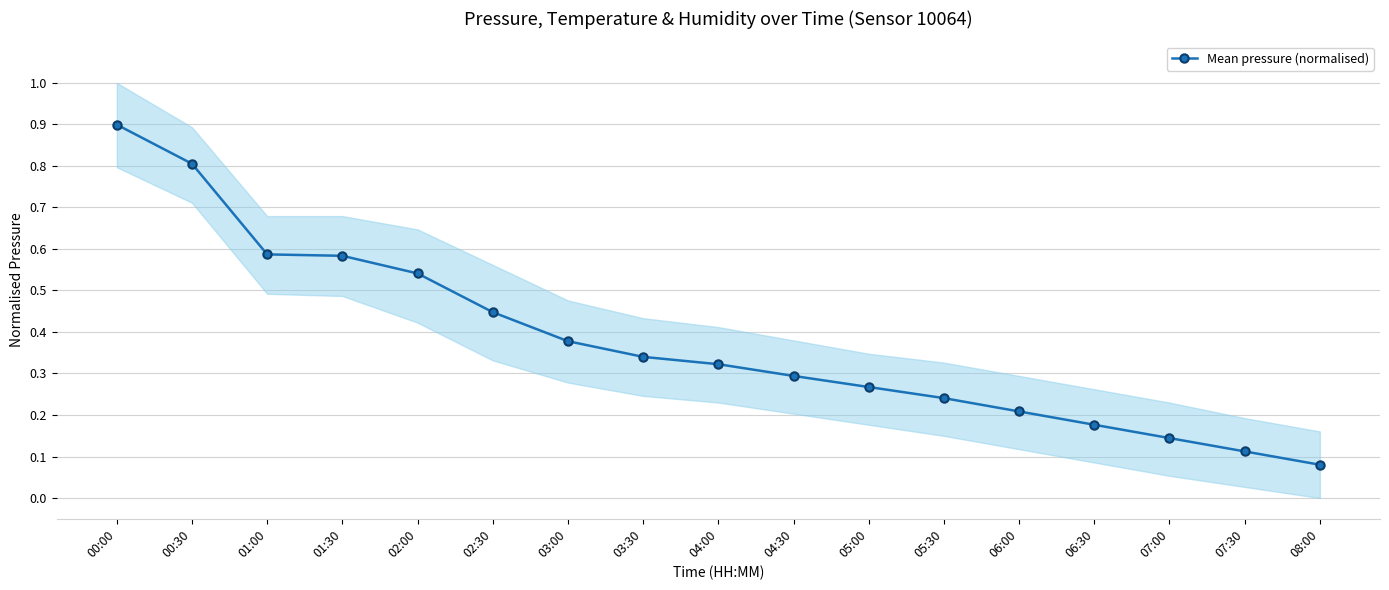

At which category does the chart reach its peak across all series?

00:00